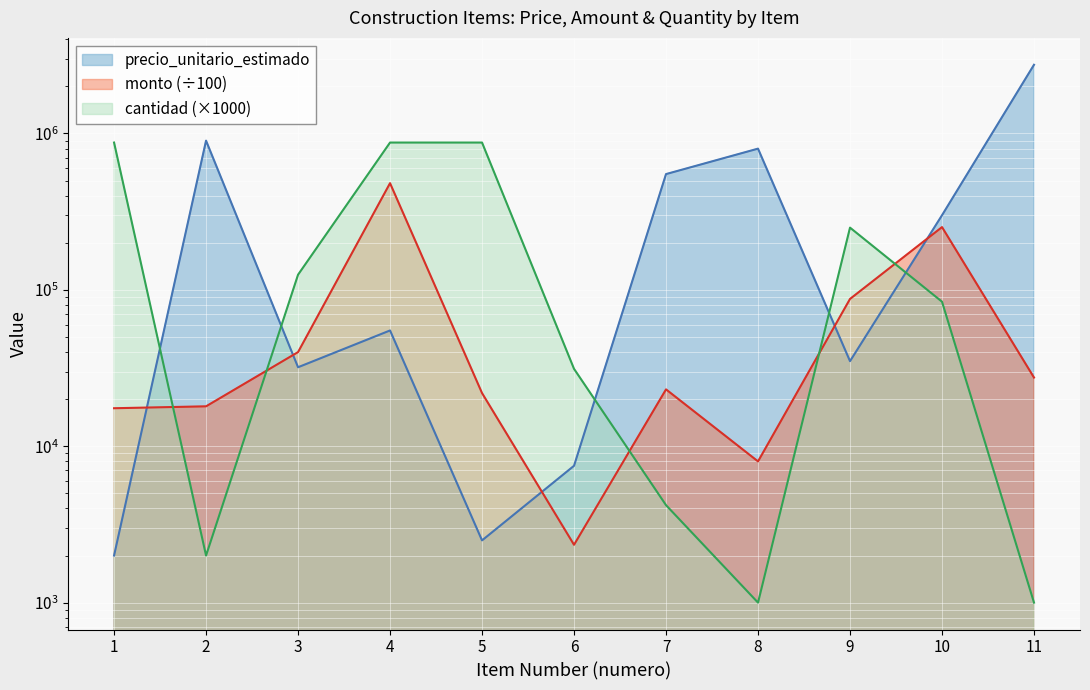

Rank the series by their average value, from highest to lowest.

precio_unitario_estimado, cantidad, monto